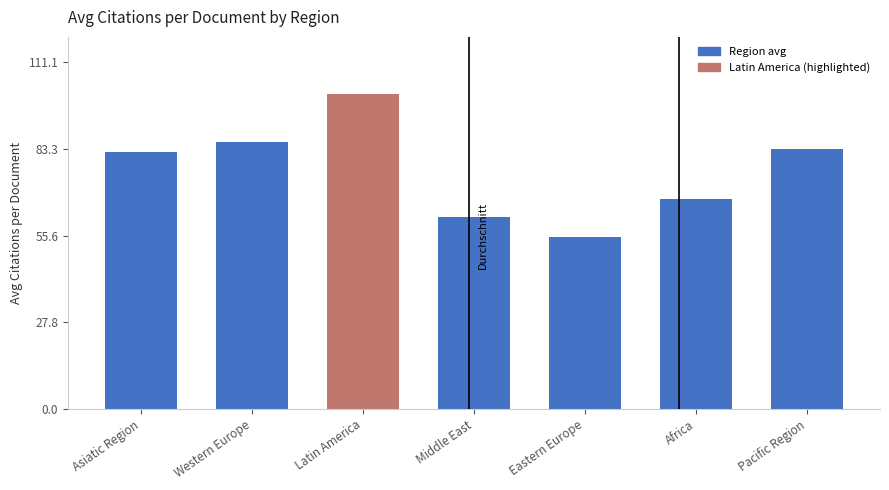

Approximately how many times larger is the value at Latin America compared to Eastern Europe?

1.8